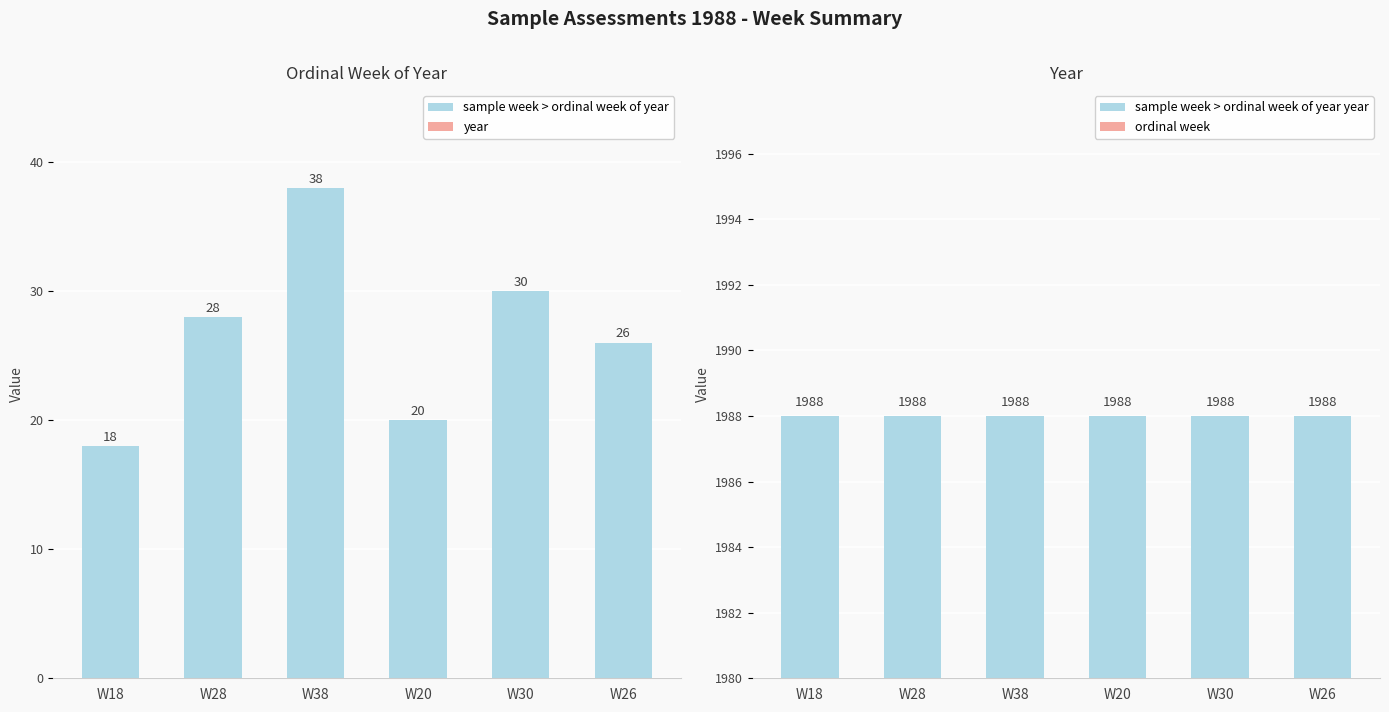

Reading left to right, list all the values displayed in this chart.

sample week > ordinal week of year: W18=18	W28=28	W38=38	W20=20	W30=30	W26=26
year: W18=0	W28=0	W38=0	W20=0	W30=0	W26=0
sample week > ordinal week of year year: W18=1988	W28=1988	W38=1988	W20=1988	W30=1988	W26=1988
ordinal week: W18=0	W28=0	W38=0	W20=0	W30=0	W26=0